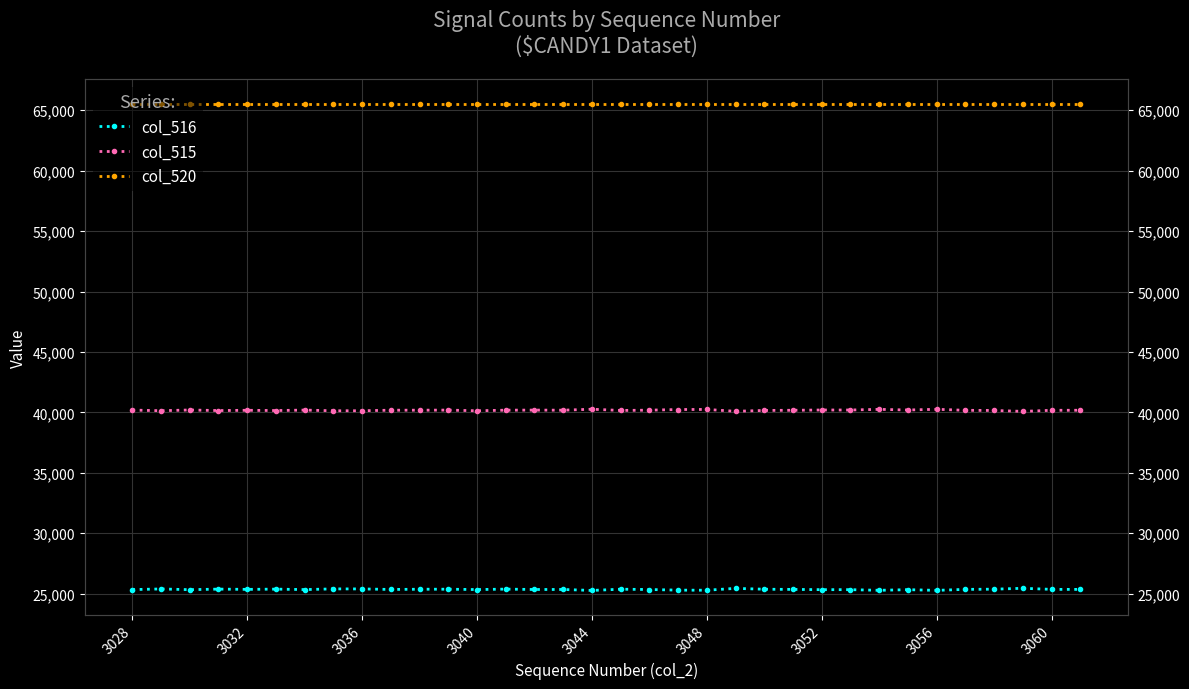

List the series in order of their overall mean, highest first.

col_520, col_515, col_516